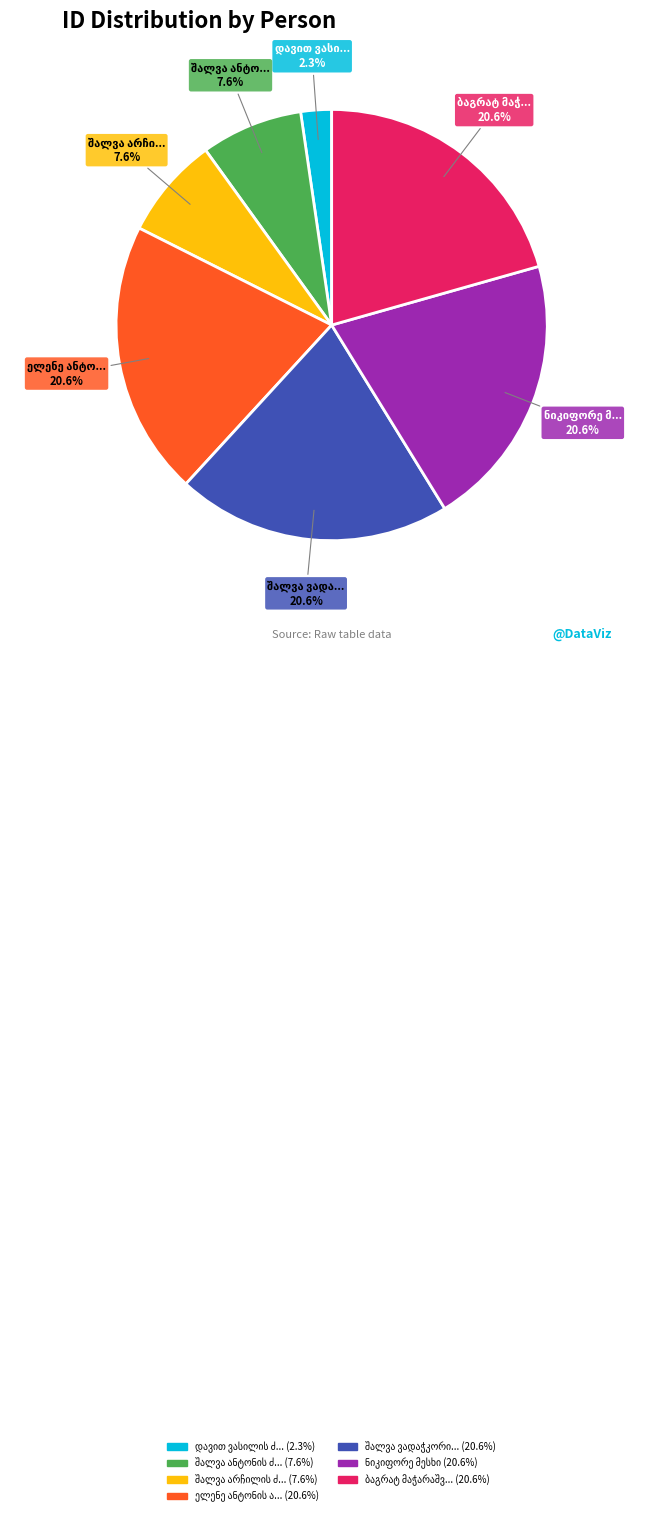

Does any single category account for the majority?

No